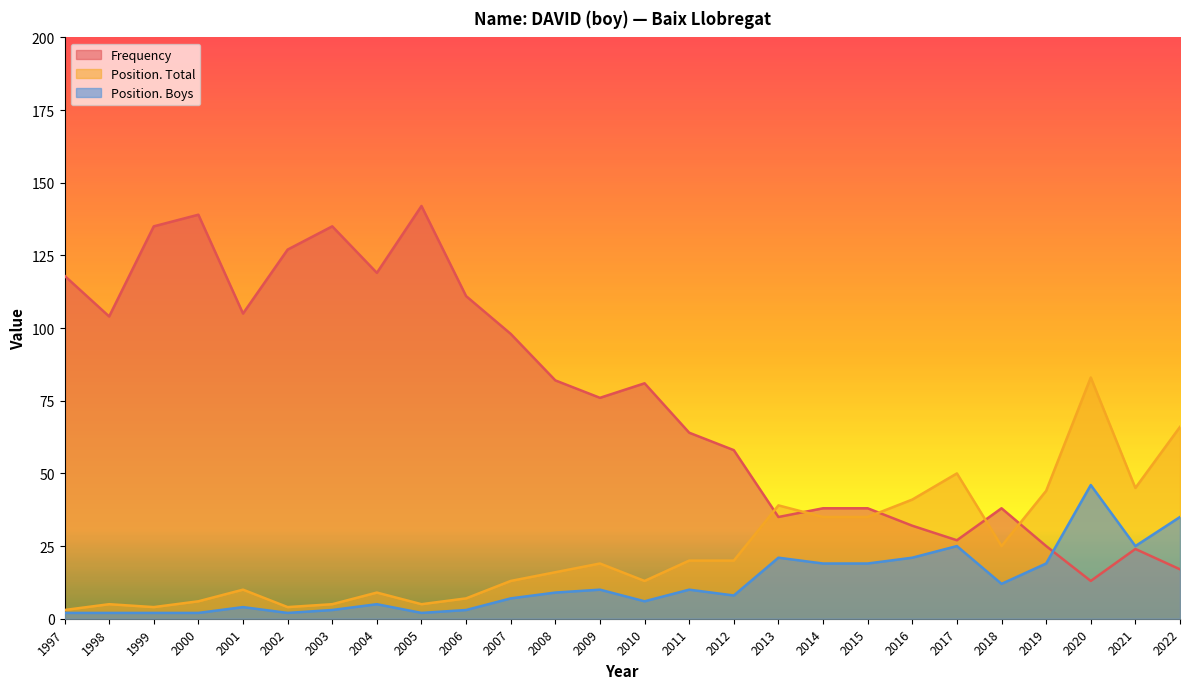

How many interior local peaks does the Frequency series have?

6